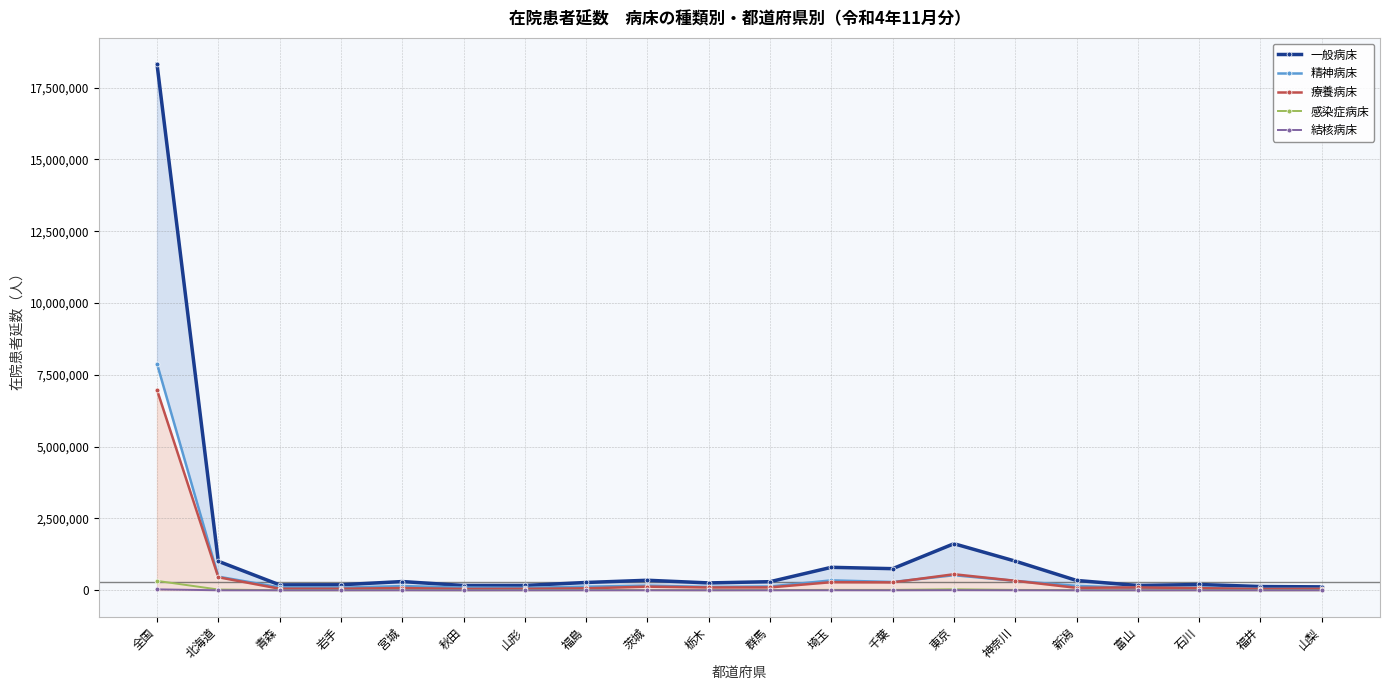

At 全国, list the series in order from largest to smallest.

一般病床, 精神病床, 療養病床, 感染症病床, 結核病床